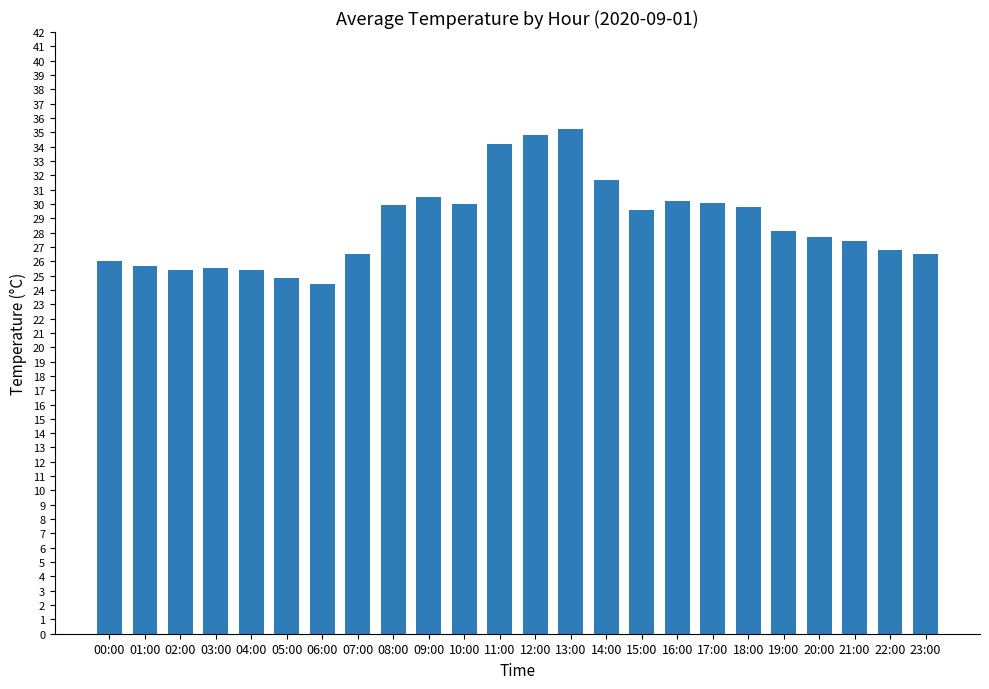

What position from the left is 03:00?

4